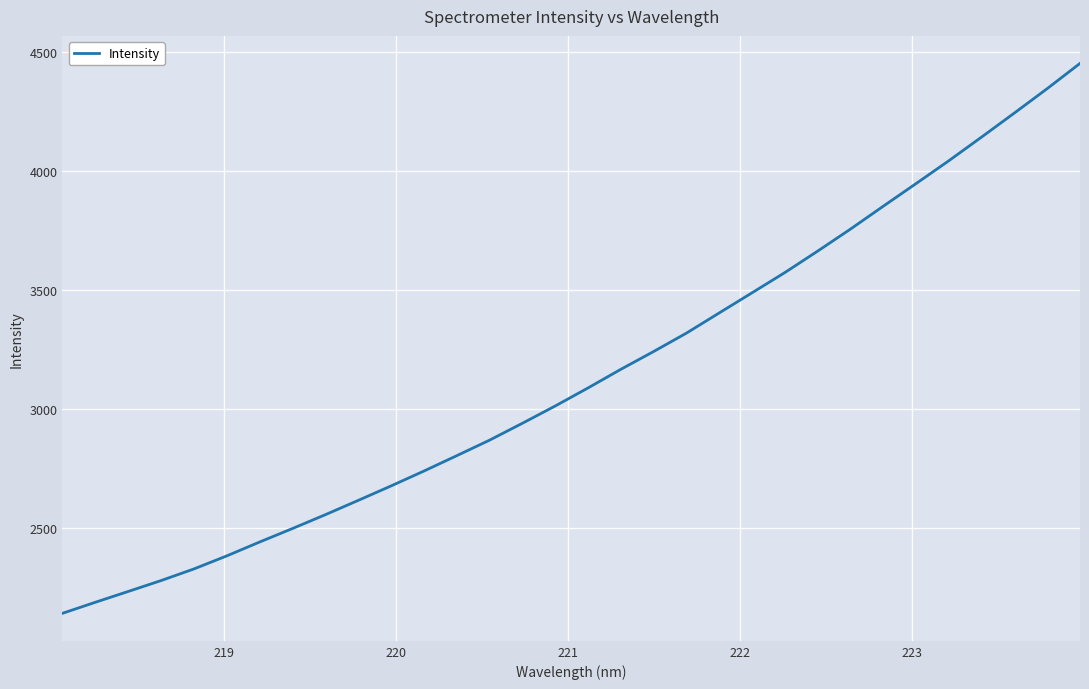

What is the minimum value shown in the chart?

2141.2